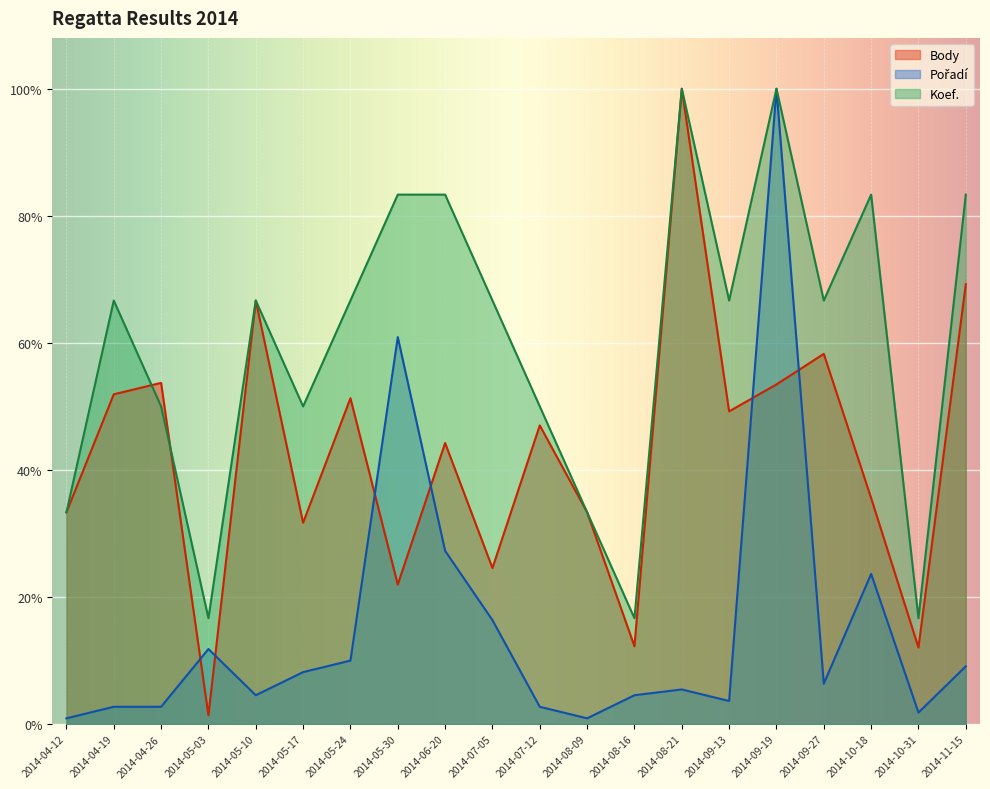

True or false: Body has more than 2 points higher than both neighbors.

True